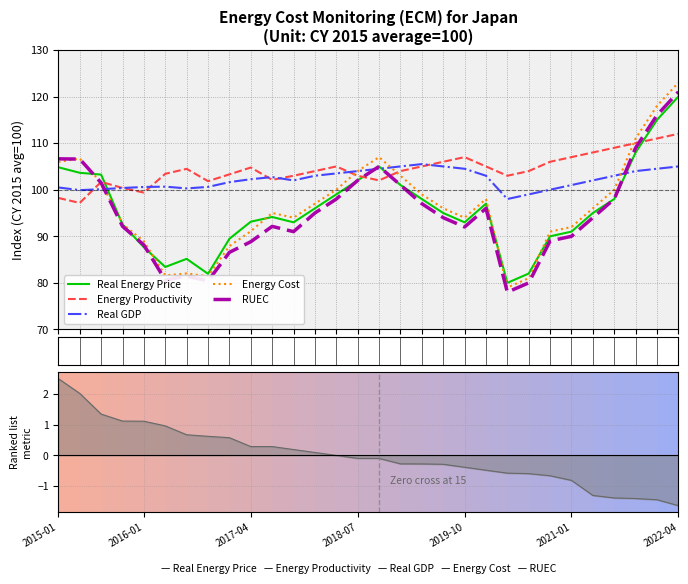

The value of Energy Cost at 2018-07 is 39.2. True or false?

False